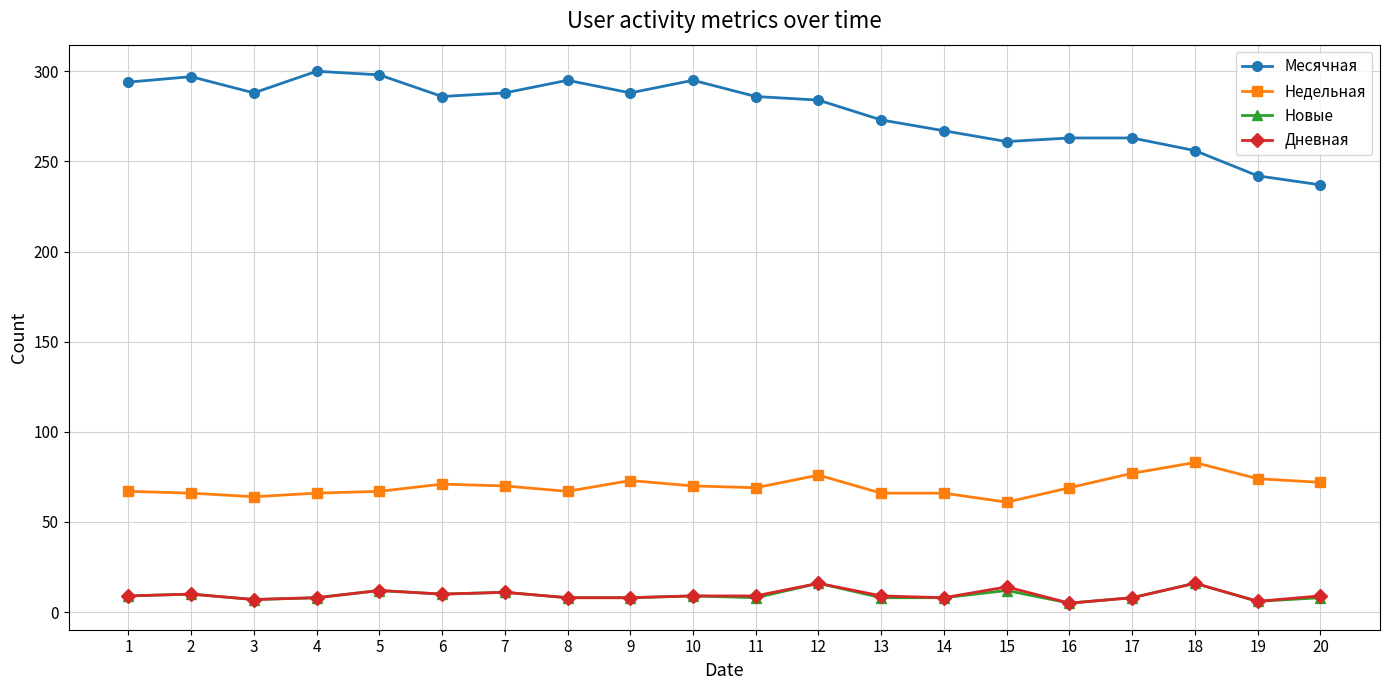

What is the value of the Недельная point at the 2nd from the left?

66